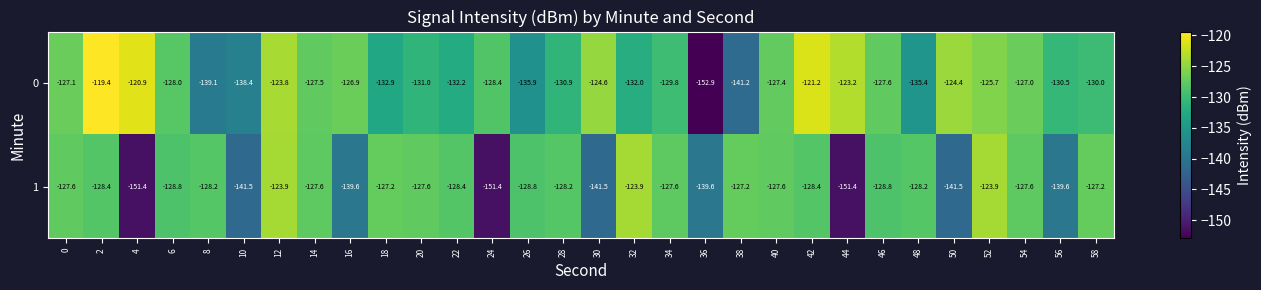

At which category is the sum across all series the highest?

12